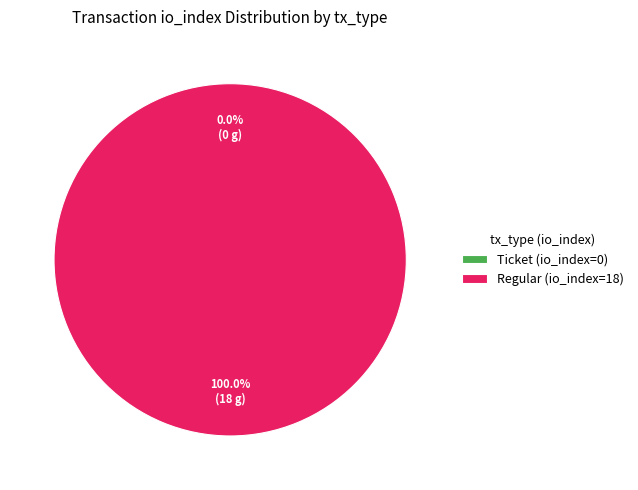

To the nearest percent, what percentage of the pie is Regular (io_index=18)?

100%